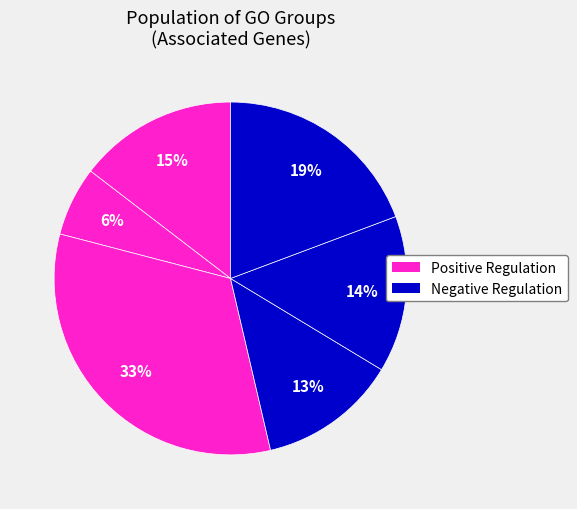

How many slices are in this pie chart?

6